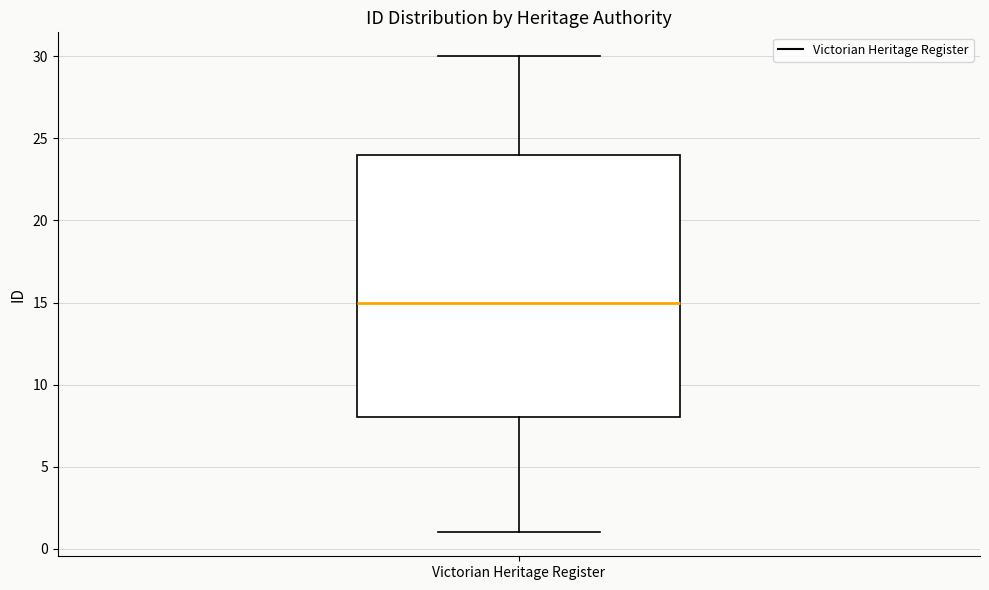

Transcribe this box plot: give where the median line is, the range the box spans, and where the two whiskers end, as read against the y-axis. The values are not printed on the chart, so give them approximately, as read against the axis.

median 15, box 8 to 24, whiskers 1 to 30